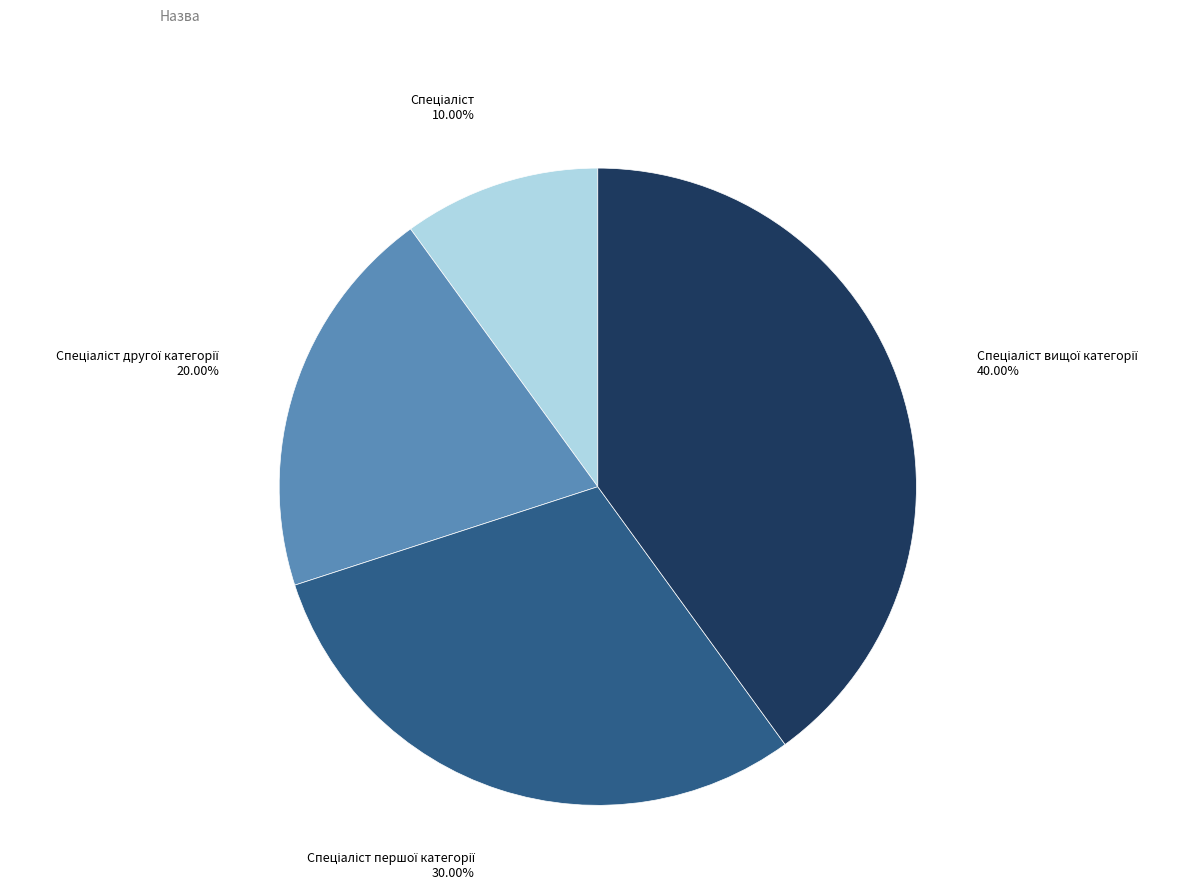

Is there a majority slice in this chart?

No